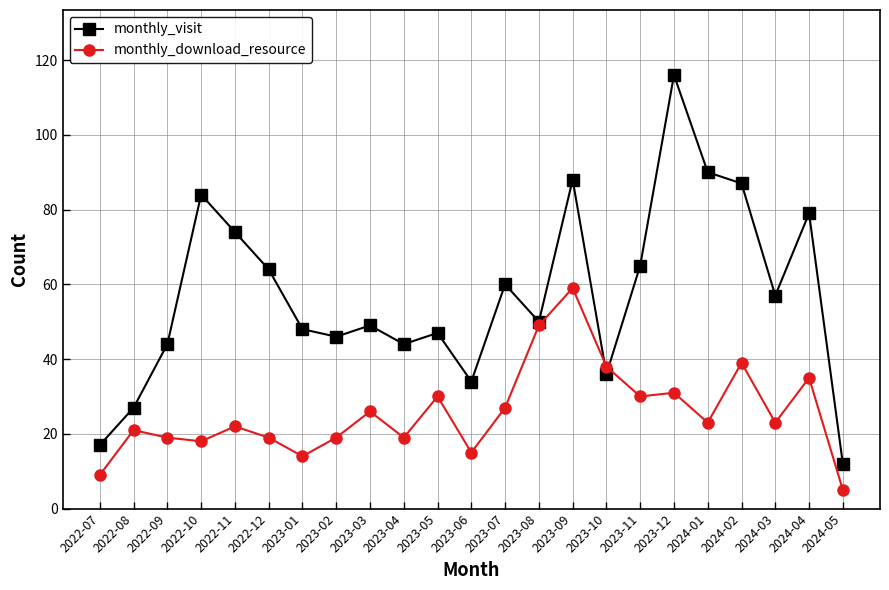

At which category does monthly_visit reach its first local peak?

2022-10